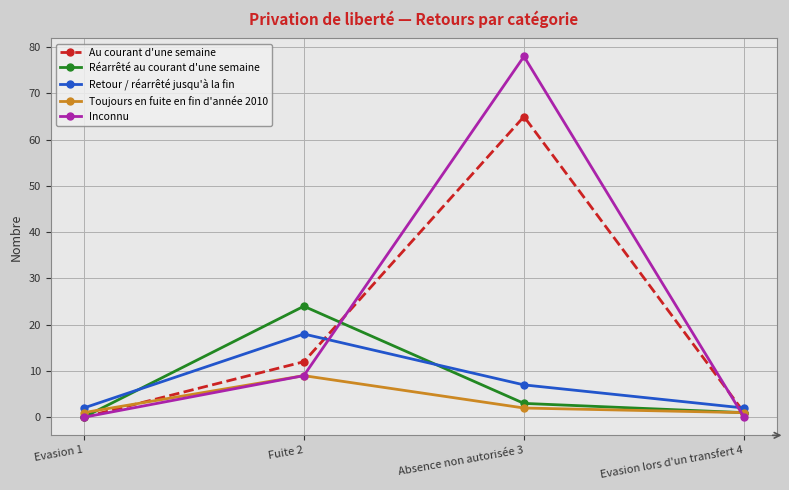

Where do Réarrêté au courant d'une semaine and Retour / réarrêté jusqu'à la fin first cross each other?

Evasion 1 and Fuite 2